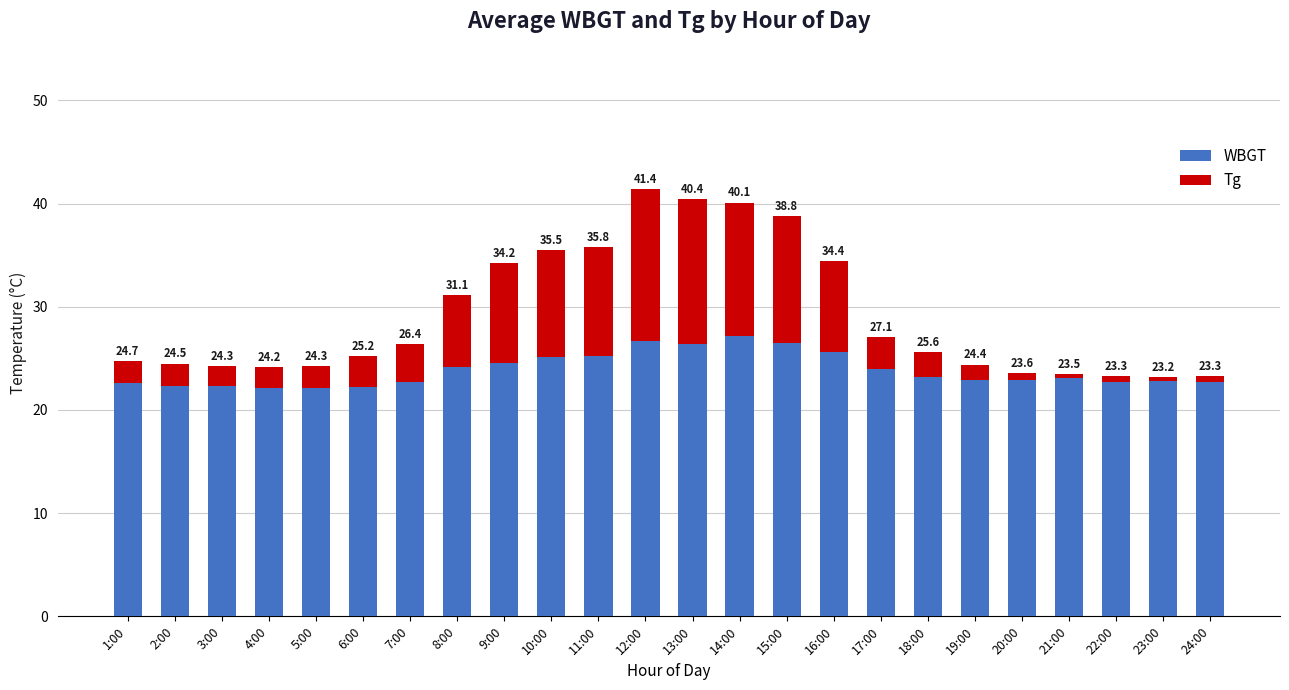

The value of WBGT at 1:00 is 14.9. True or false?

False